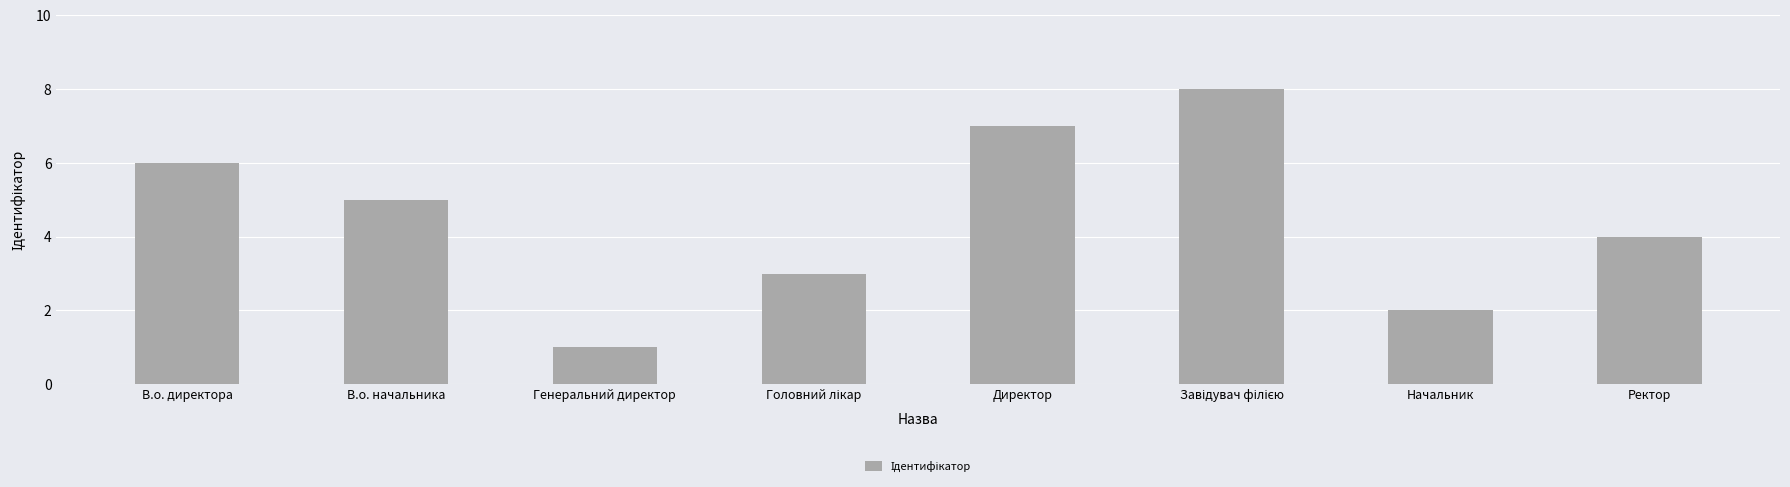

What is the approximate value at В.о. директора?

6